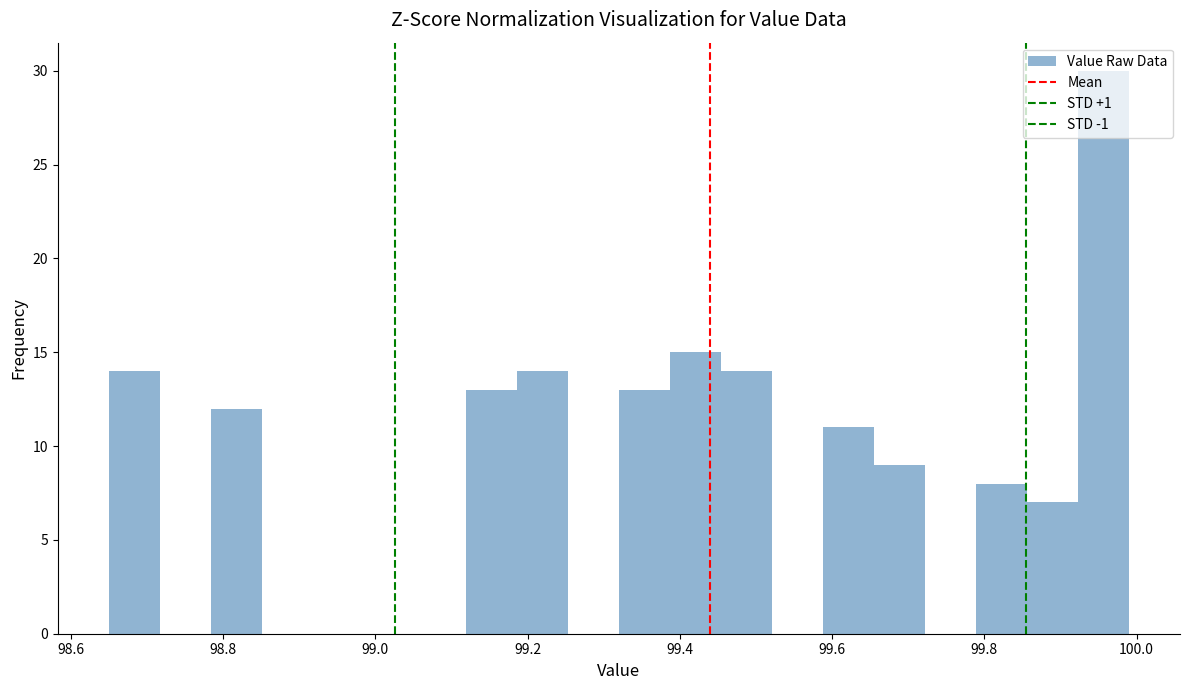

Read against the x-axis, roughly where is the centre of the tallest bar?

99.96